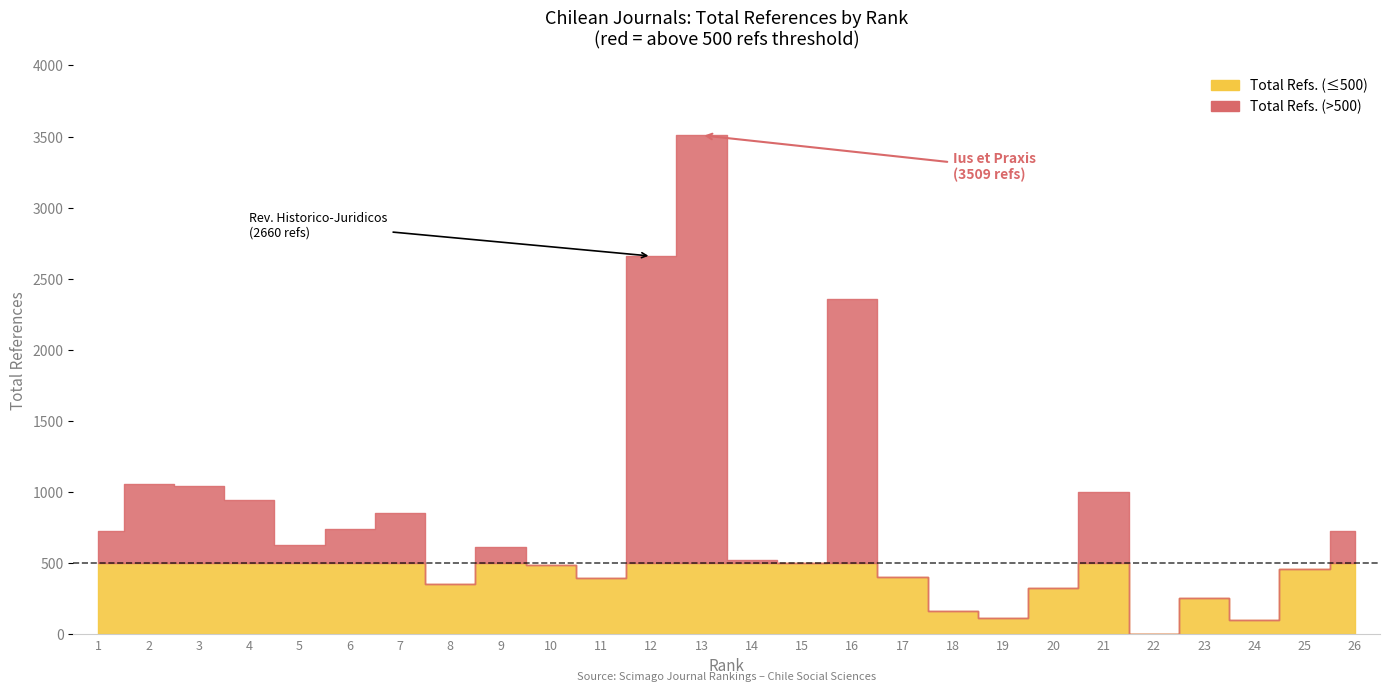

Which series has the largest total across all categories?

Total Refs.